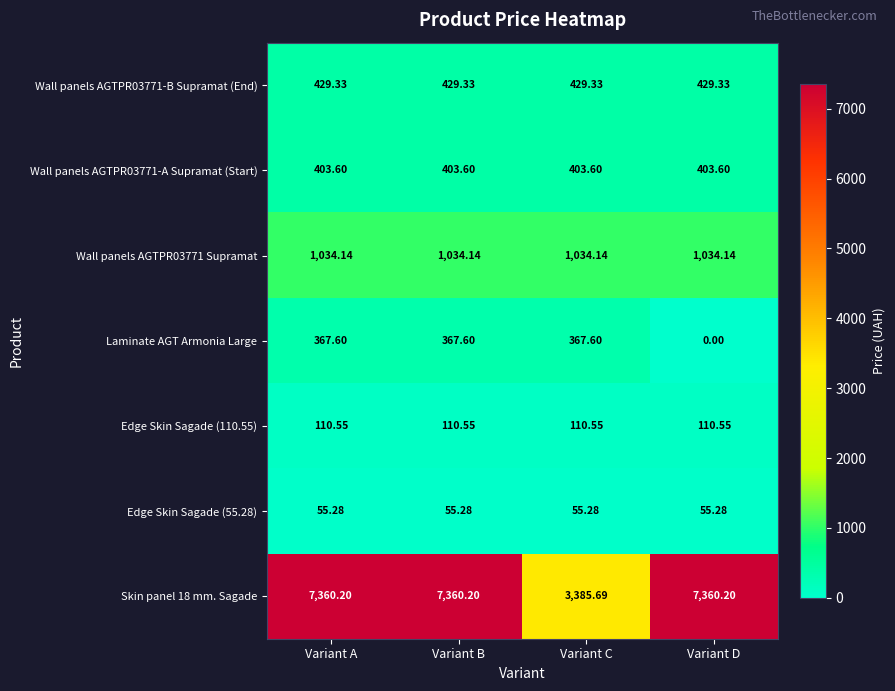

Which category has the lowest value across all series?

Variant D